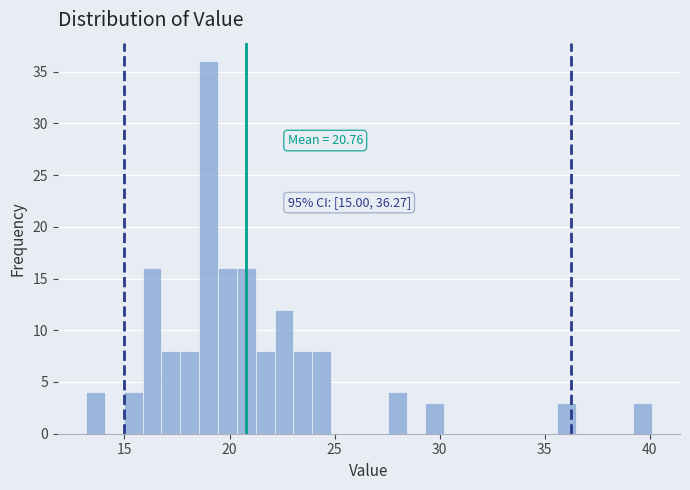

Around what value on the x-axis is the tallest bar? Give the approximate position of its centre, as read against the axis.

19.0